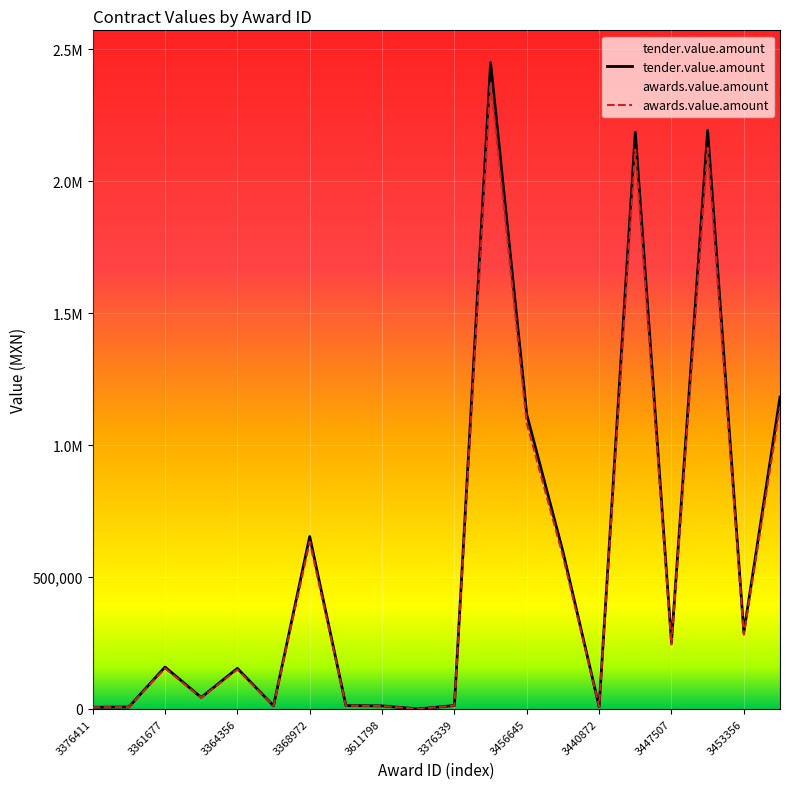

Which series has the largest total across all categories?

tender.value.amount